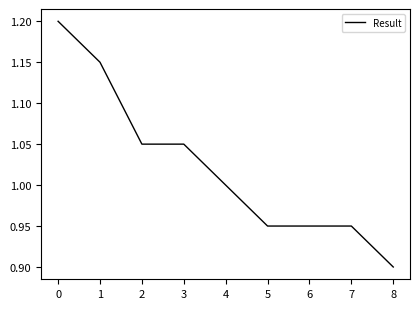

The chart shows a value of 1.8 at 0. True or false?

False